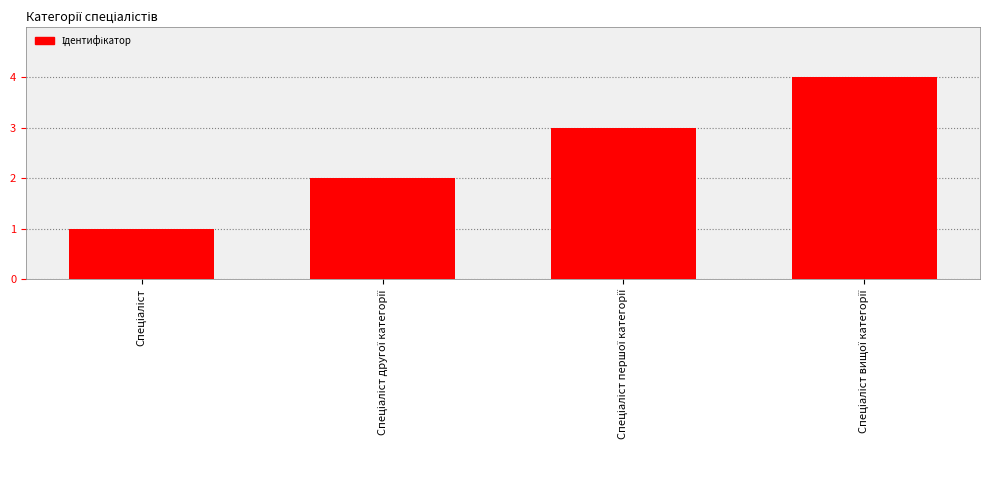

What is the maximum value shown in the chart?

4